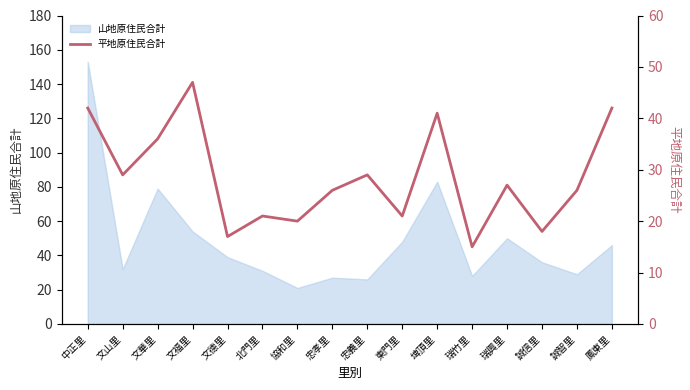

True or false: there are more than 1 points higher than both neighbors.

True